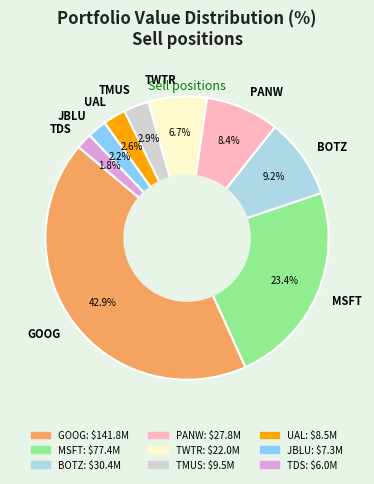

To the nearest percent, what is the difference between the largest and smallest slice percentages?

41%